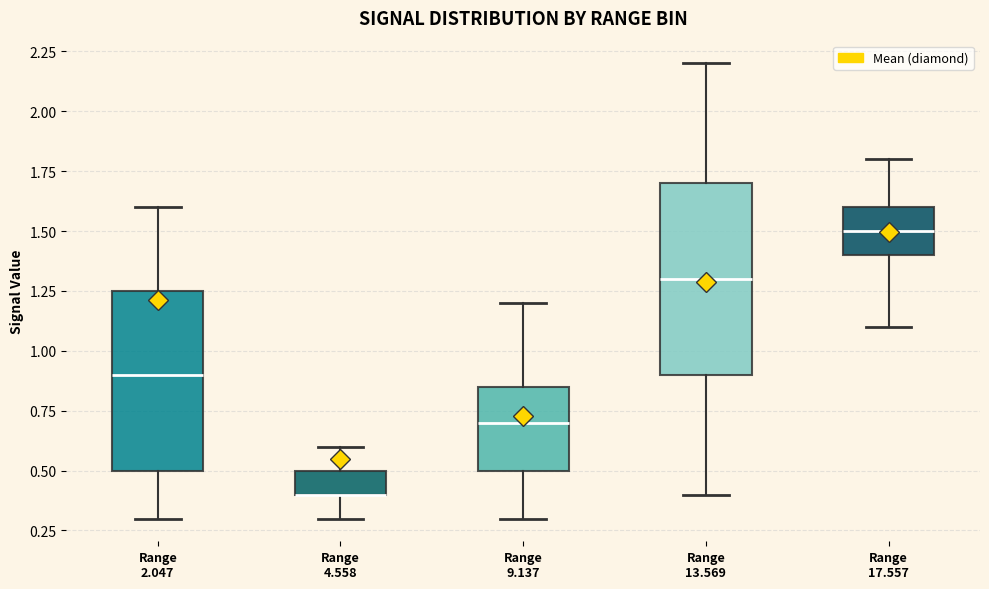

Reading left to right, transcribe this box plot: for each box, give where its median line is, the range the box spans, and where its two whiskers end, as read against the y-axis. The values are not printed on the chart, so give them approximately, as read against the axis.

Range 2.047: median 0.90, box 0.50 to 1.25, whiskers 0.30 to 1.60
Range 4.558: median 0.40 (drawn on the box's lower edge), box 0.40 to 0.50, whiskers 0.30 to 0.60
Range 9.137: median 0.70, box 0.50 to 0.85, whiskers 0.30 to 1.20
Range 13.569: median 1.30, box 0.90 to 1.70, whiskers 0.40 to 2.20
Range 17.557: median 1.50, box 1.40 to 1.60, whiskers 1.10 to 1.80